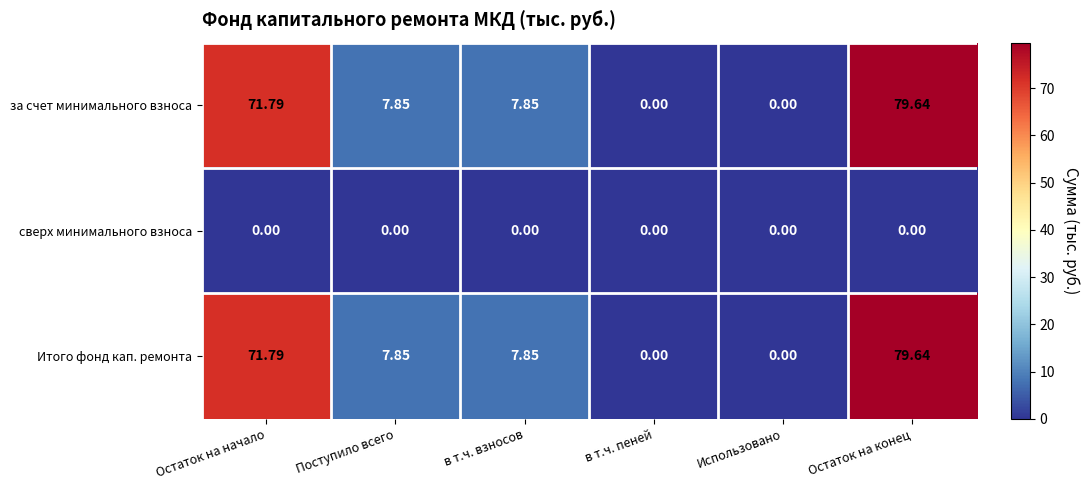

Where does the Итого фонд кап. ремонта series first go above 7?

Остаток на начало